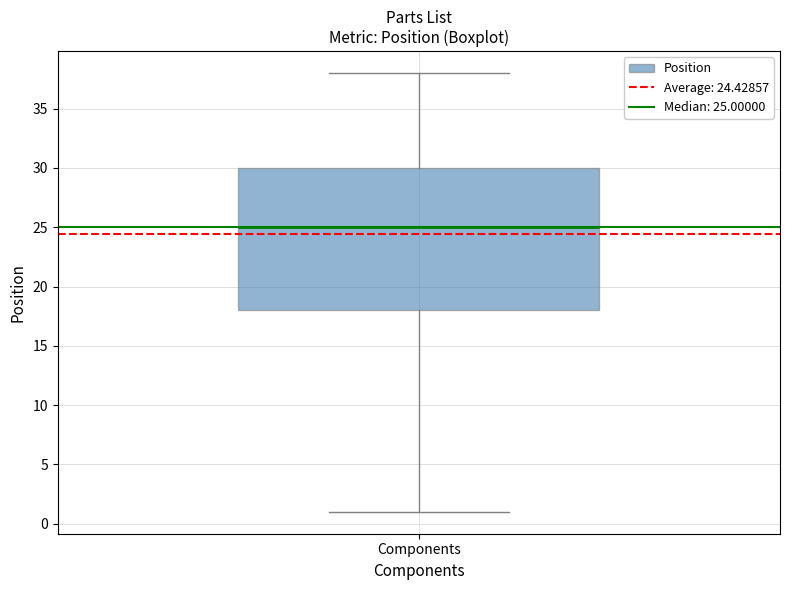

Where does the median line of the box for Components sit on the y-axis? The values are not printed on the chart, so give them approximately, as read against the axis.

25